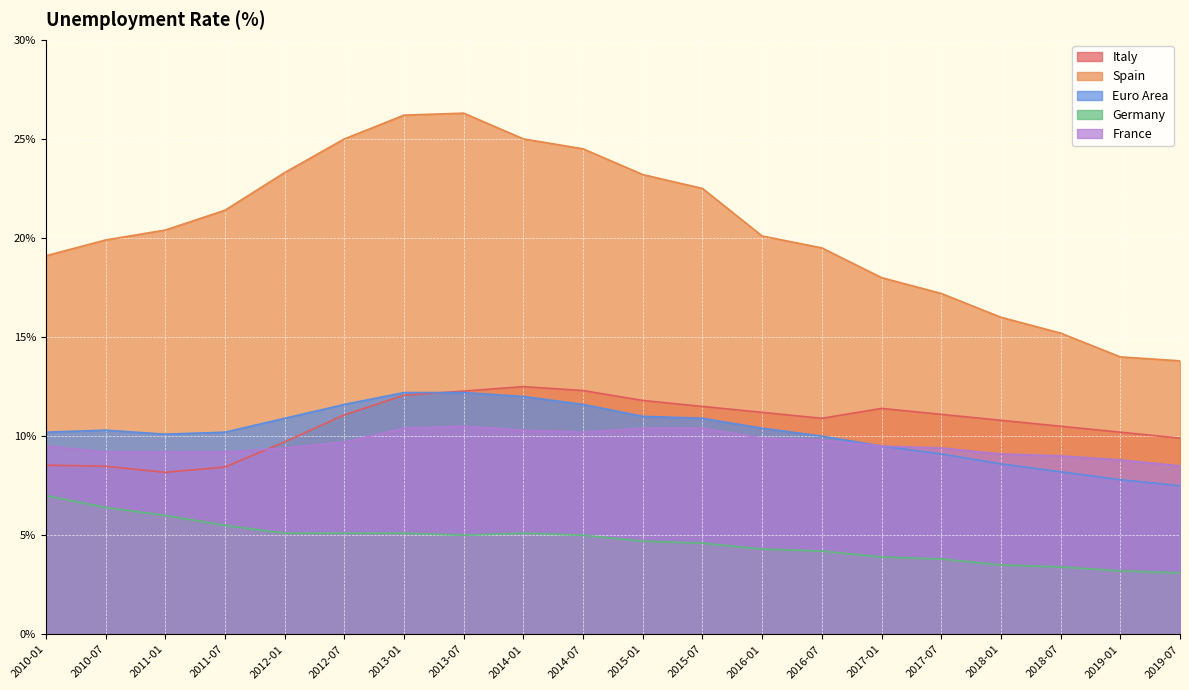

Which series changed the most between 2012-07 and 2013-01?

Spain